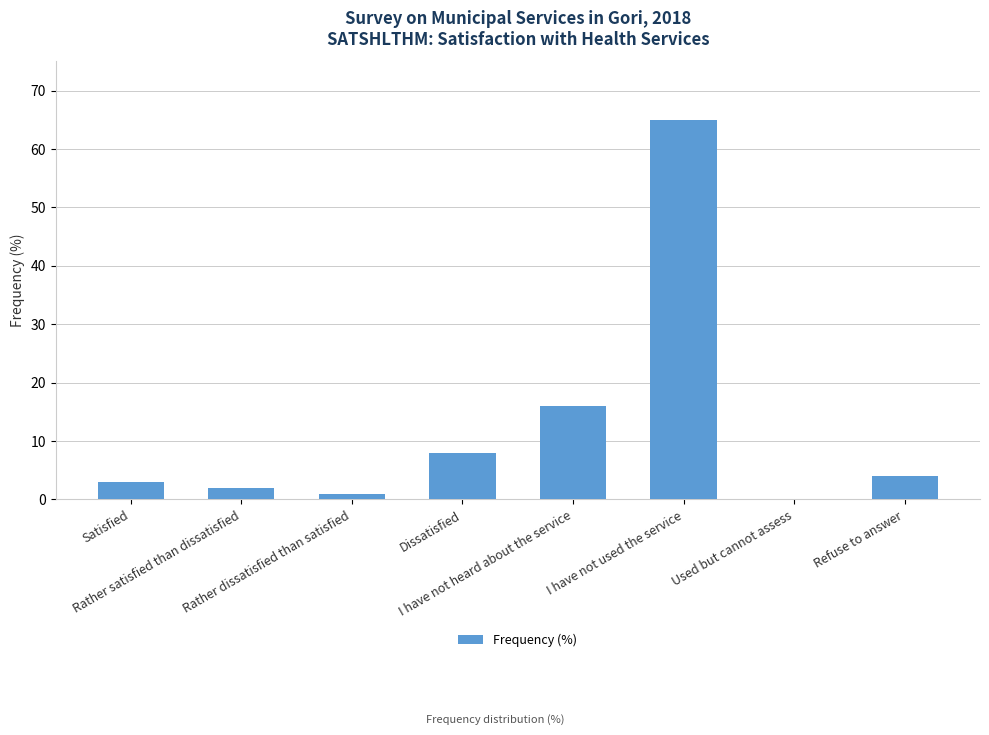

How many values are above zero?

7